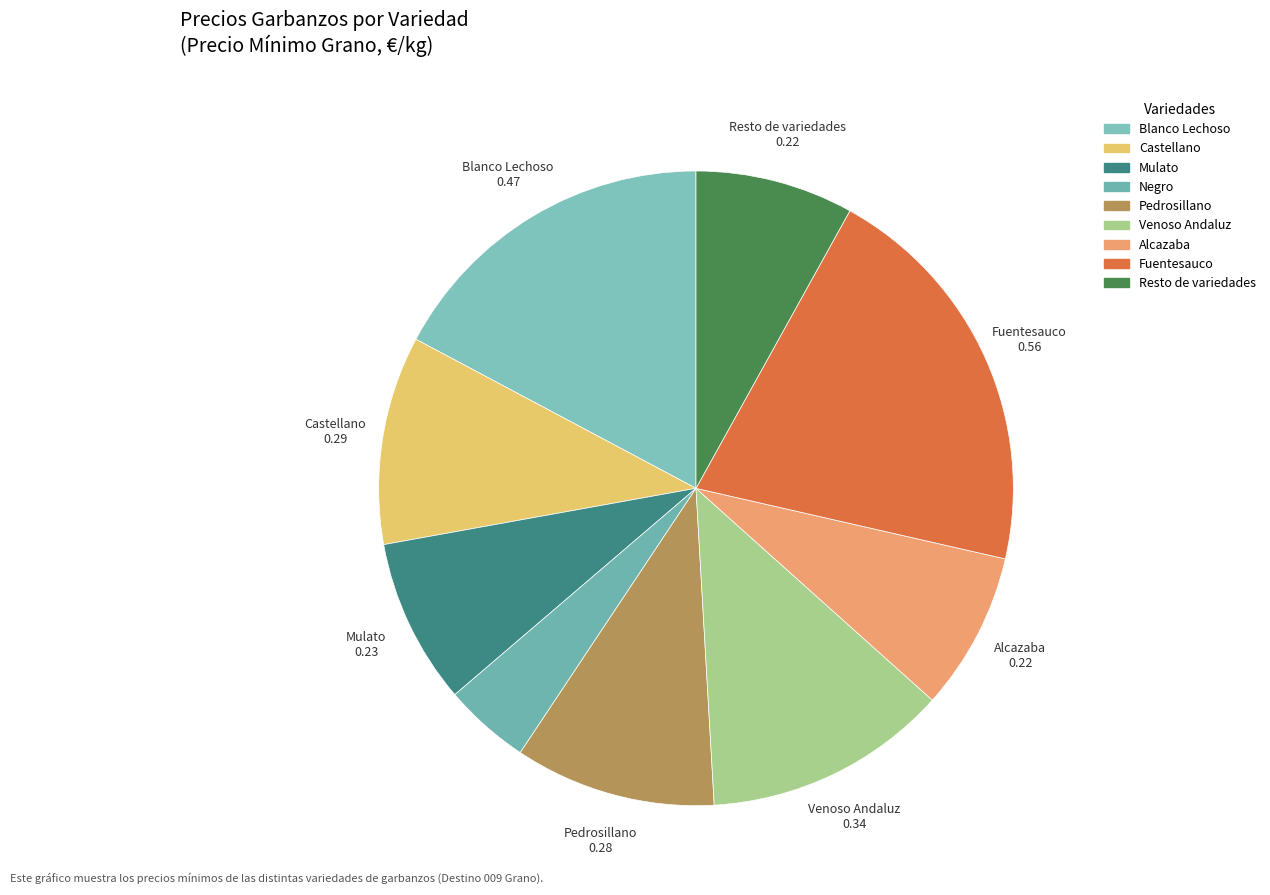

What is the largest slice in the pie chart?

006 Fuentesauco